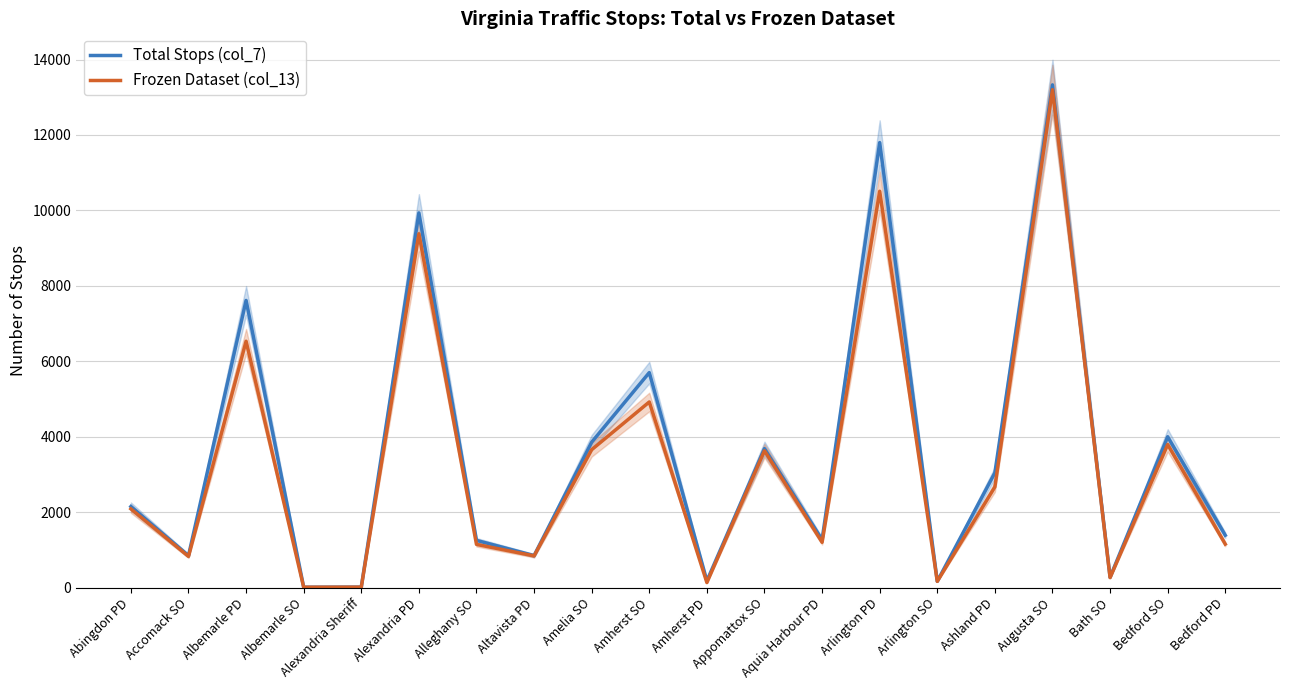

What is the difference between the highest and lowest values at Amelia SO?

199